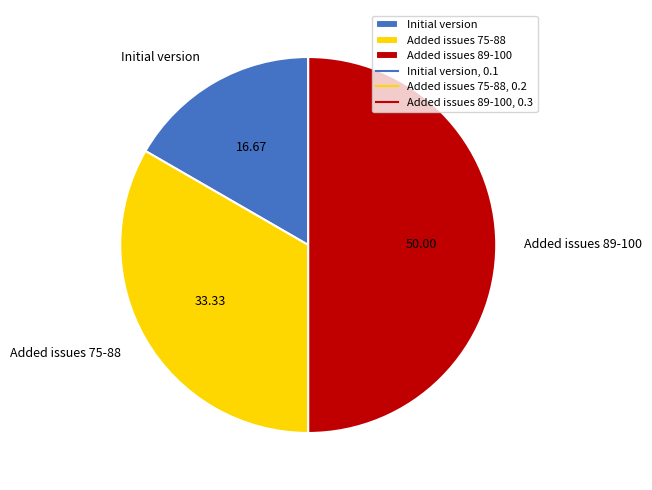

Which has a higher value, Added issues 75-88 or Initial version?

Added issues 75-88